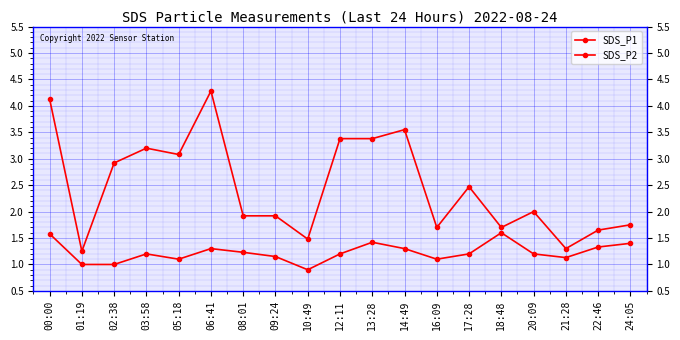

Which category has the highest value across all series?

06:41